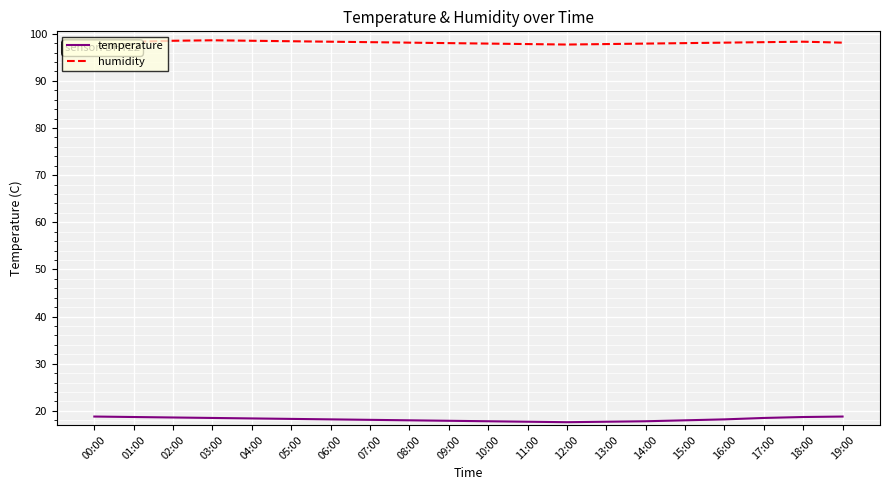

What is the difference between the maximum and minimum values in the humidity series?

0.9